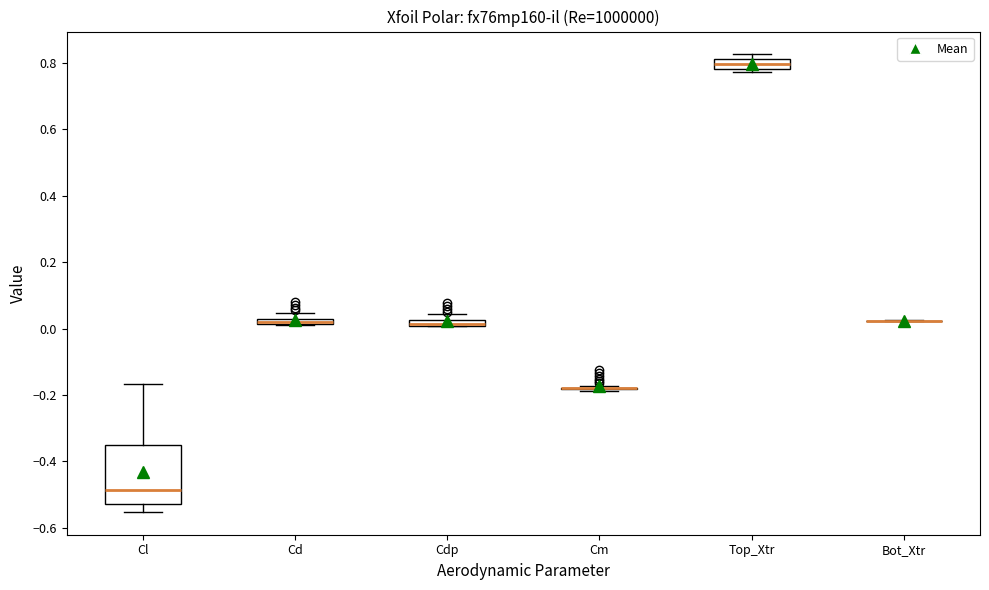

Comparing the boxes themselves (not the whiskers), which one is the tallest?

Cl